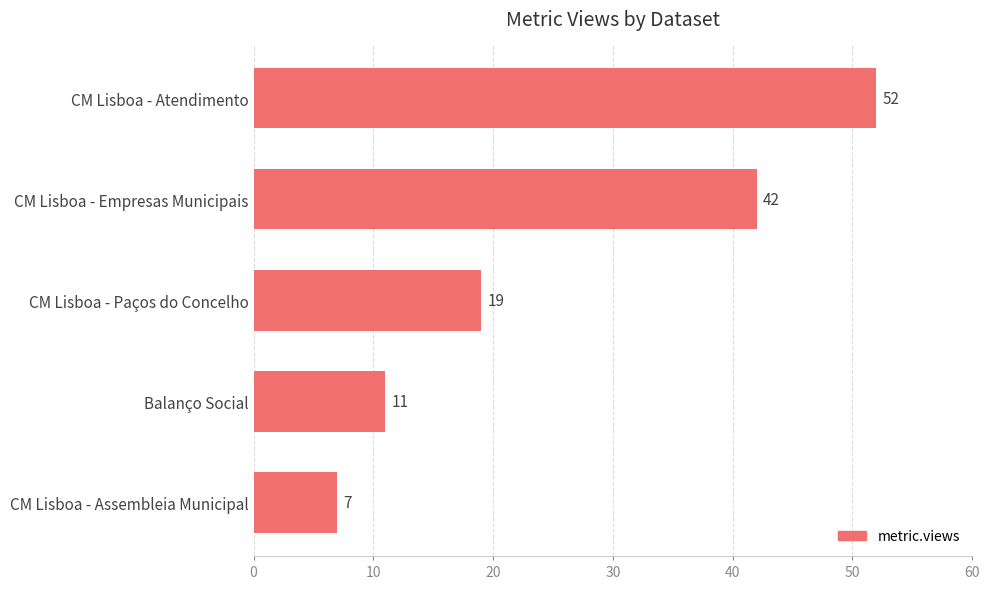

Is it true that the value at CM Lisboa - Paços do Concelho is 19?

True